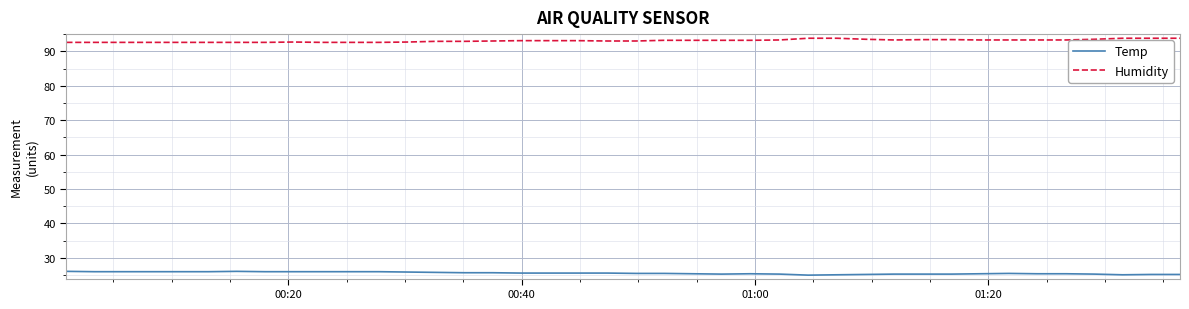

What is the difference between the second highest and second lowest values in the Temp series?

1.0